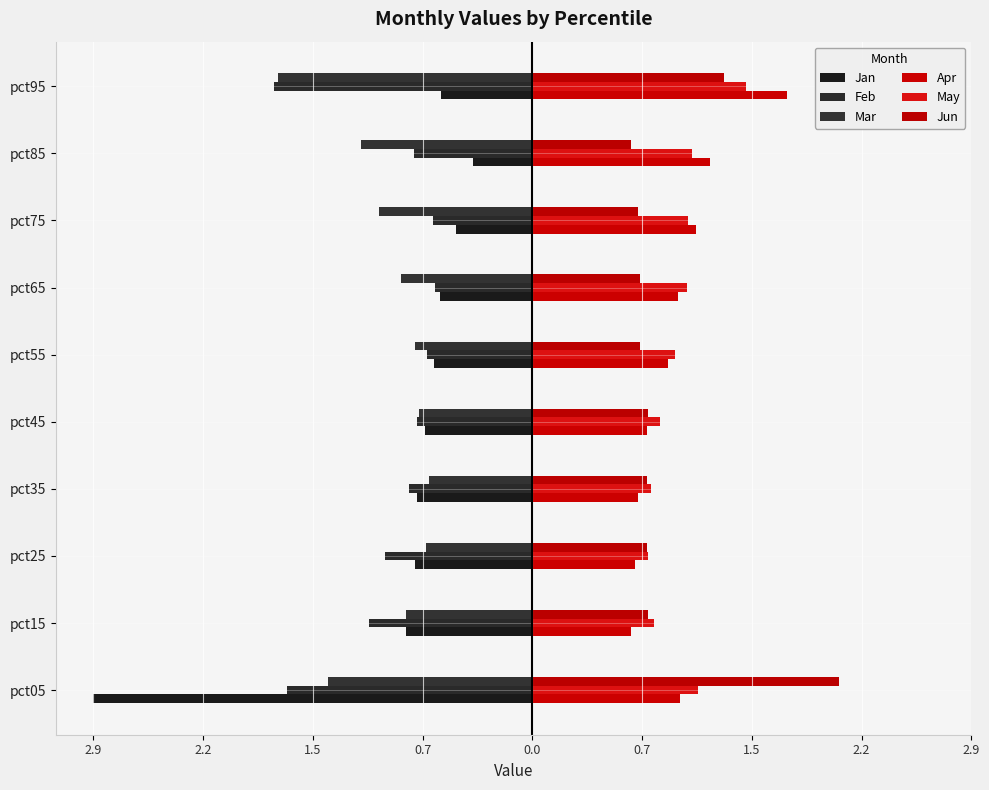

What is the value of the May bar at the 10th from the left?

1.4